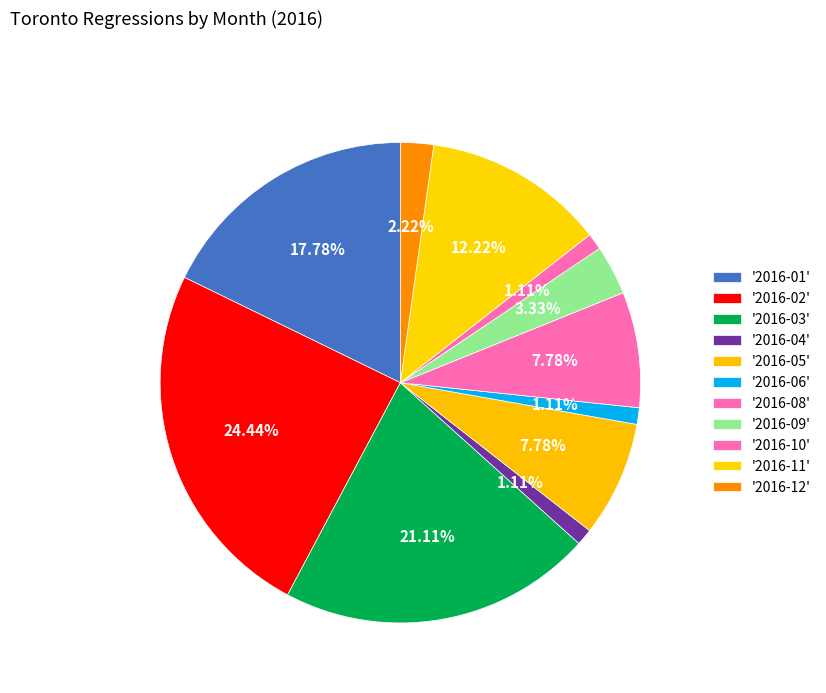

To the nearest percent, what is the difference between the largest and smallest slice percentages?

23%